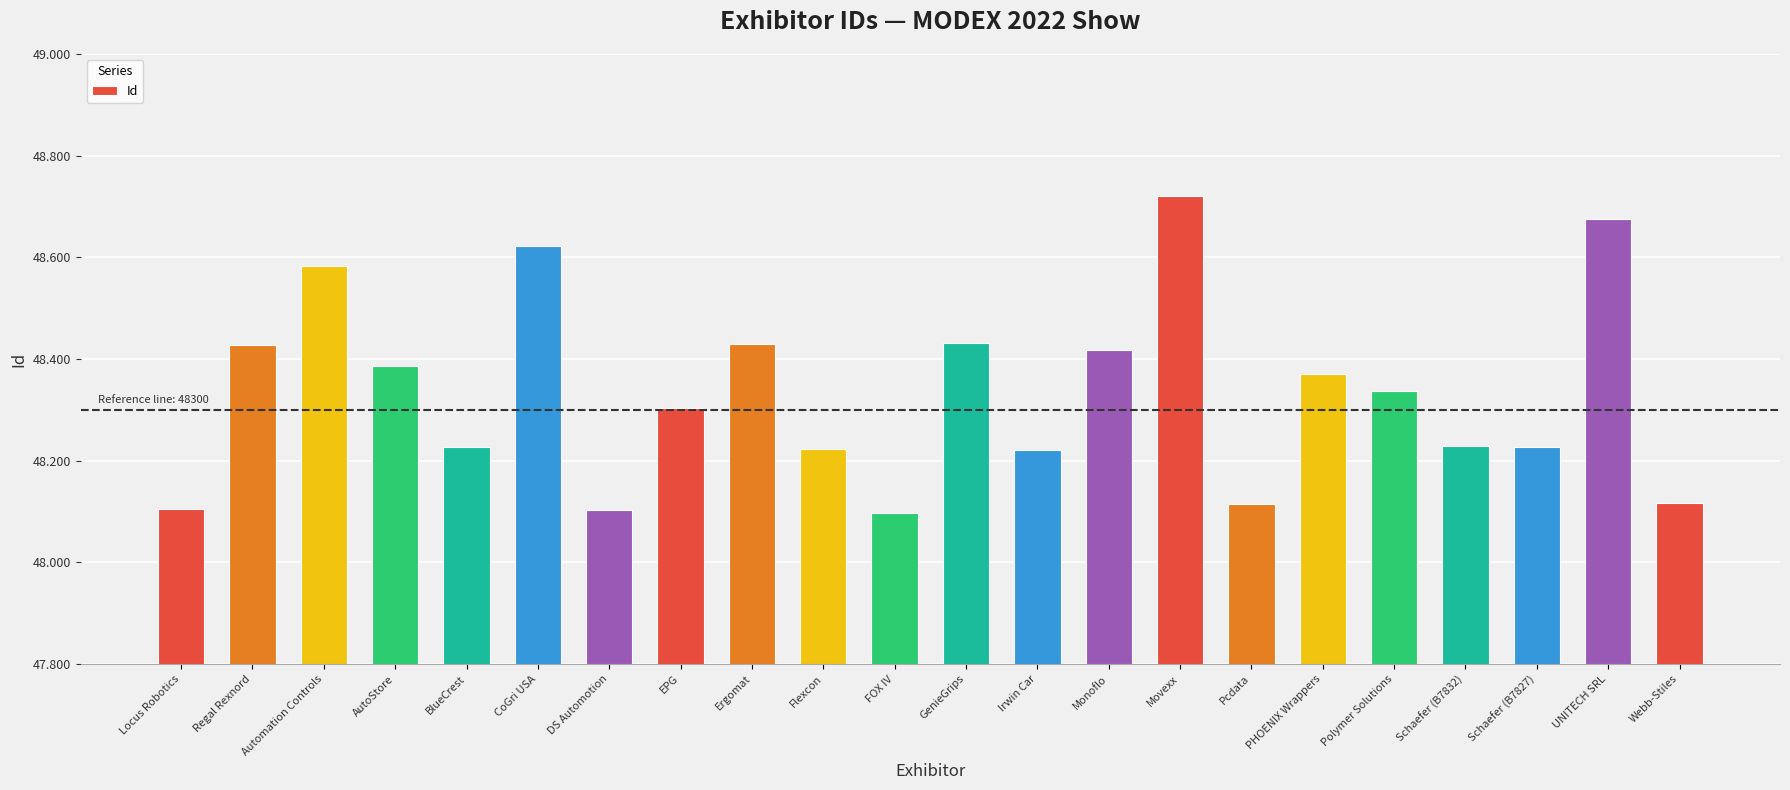

What is the difference between the second highest and second lowest values?

573